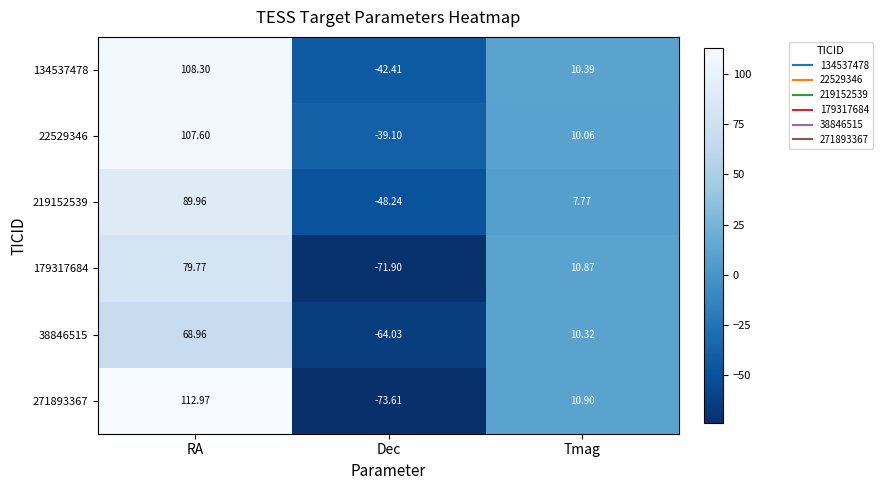

At RA, list the series in order from largest to smallest.

271893367, 134537478, 22529346, 219152539, 179317684, 38846515